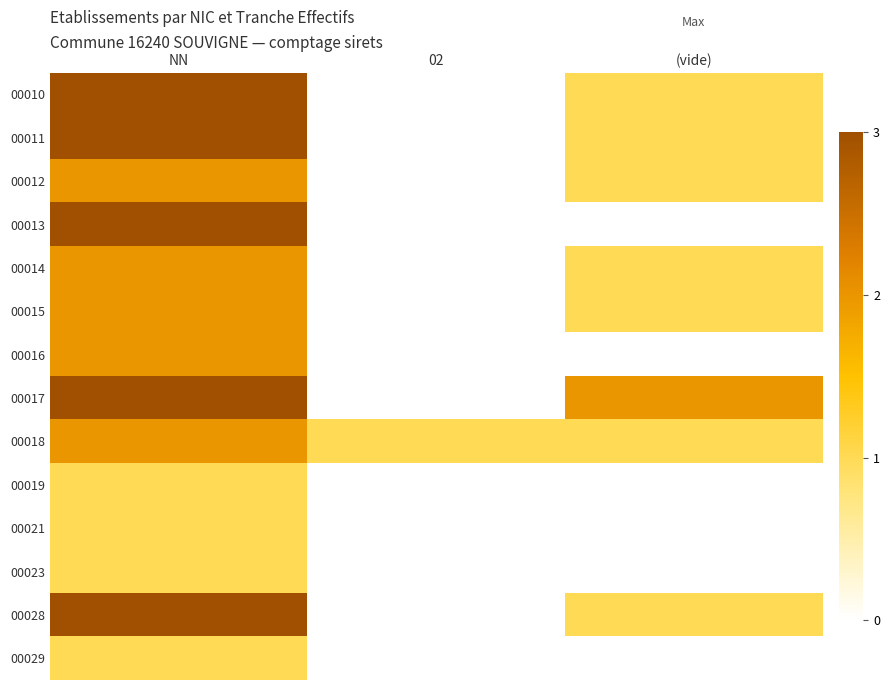

Which series has the largest total across all categories?

00017